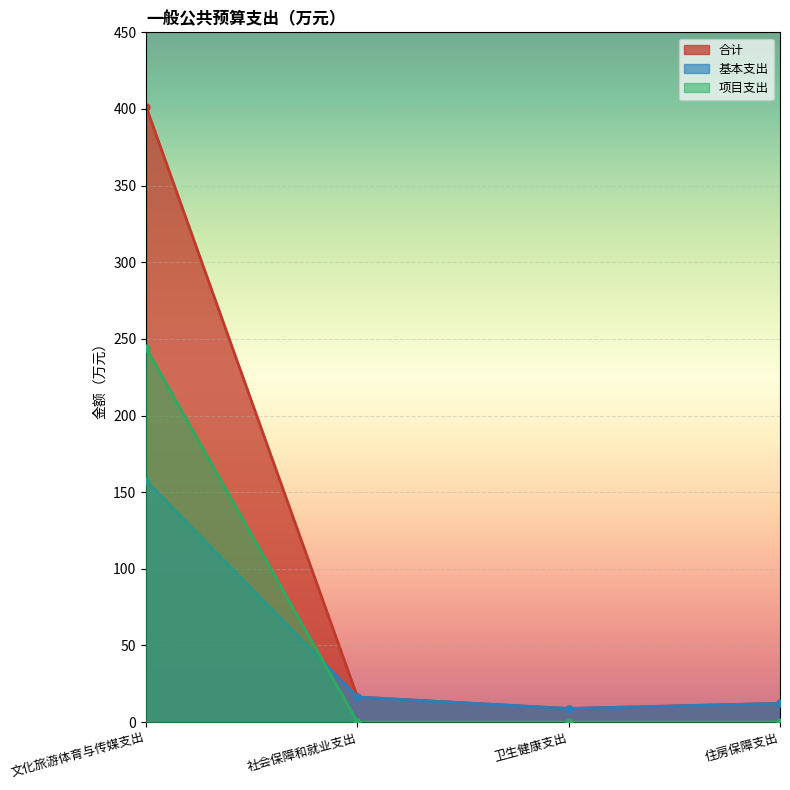

Reading right to left, what are all the values shown in this chart?

合计: 住房保障支出=12.2	卫生健康支出=8.9	社会保障和就业支出=16.4	文化旅游体育与传媒支出=401.4
基本支出: 住房保障支出=12.2	卫生健康支出=8.9	社会保障和就业支出=16.4	文化旅游体育与传媒支出=157.4
项目支出: 住房保障支出=0.0	卫生健康支出=0.0	社会保障和就业支出=0.0	文化旅游体育与传媒支出=244.0